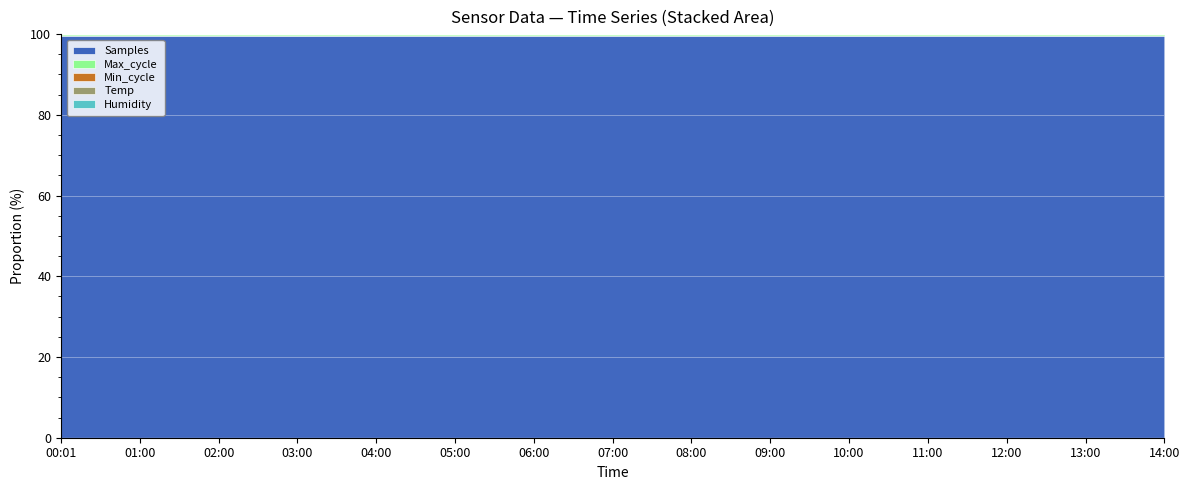

Which has a higher value, 04:00 or 06:00?

06:00